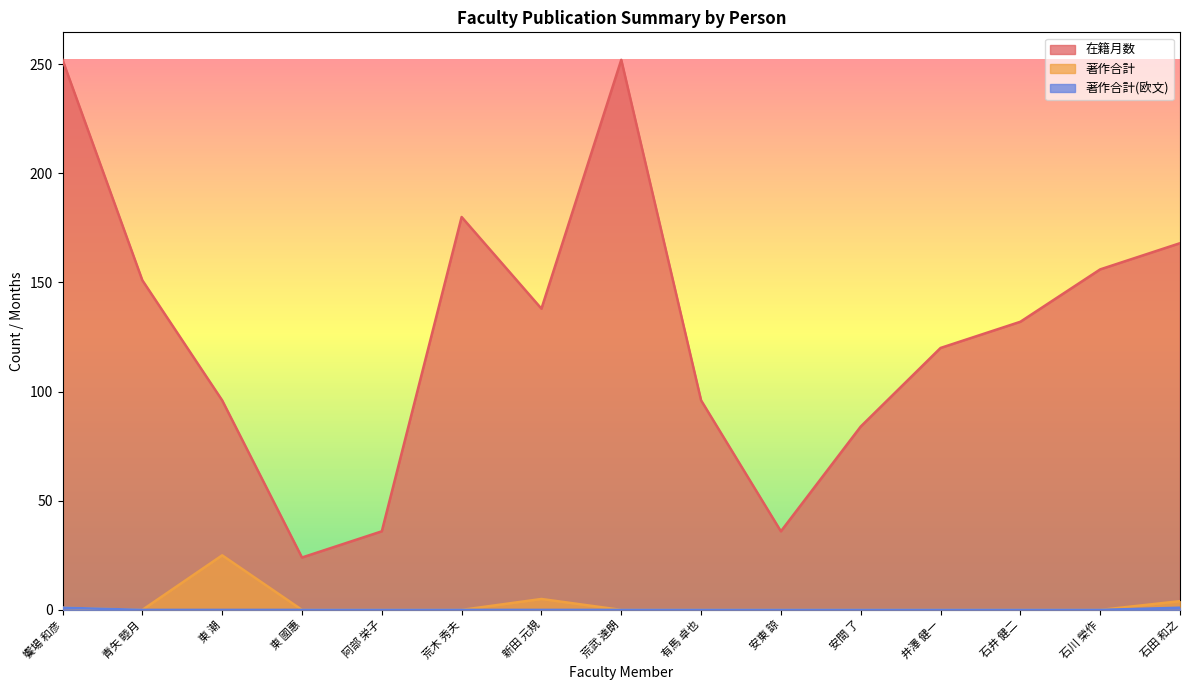

The value of 在籍月数 at 有馬 卓也 is 96. True or false?

True